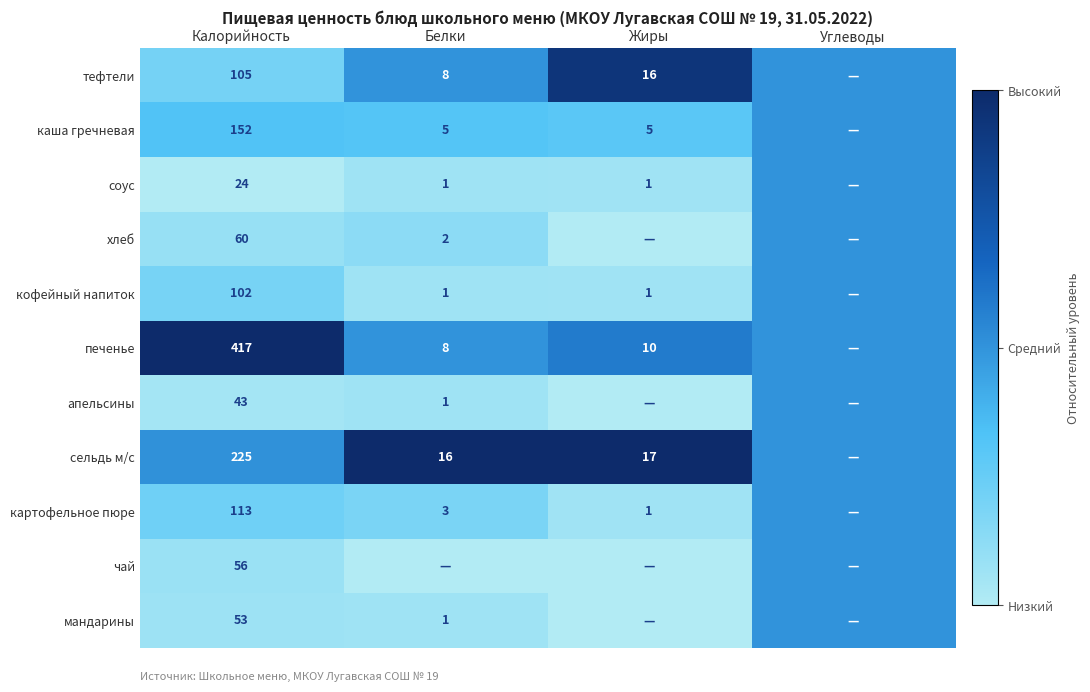

The value of хлеб at Белки is 2.0. True or false?

True